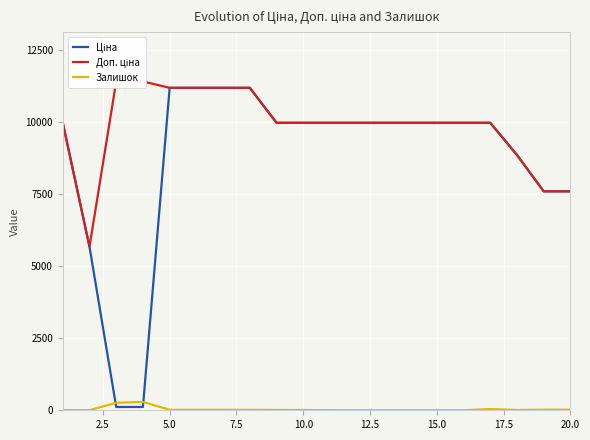

True or false: Ціна and Доп. ціна intersect in this chart.

False